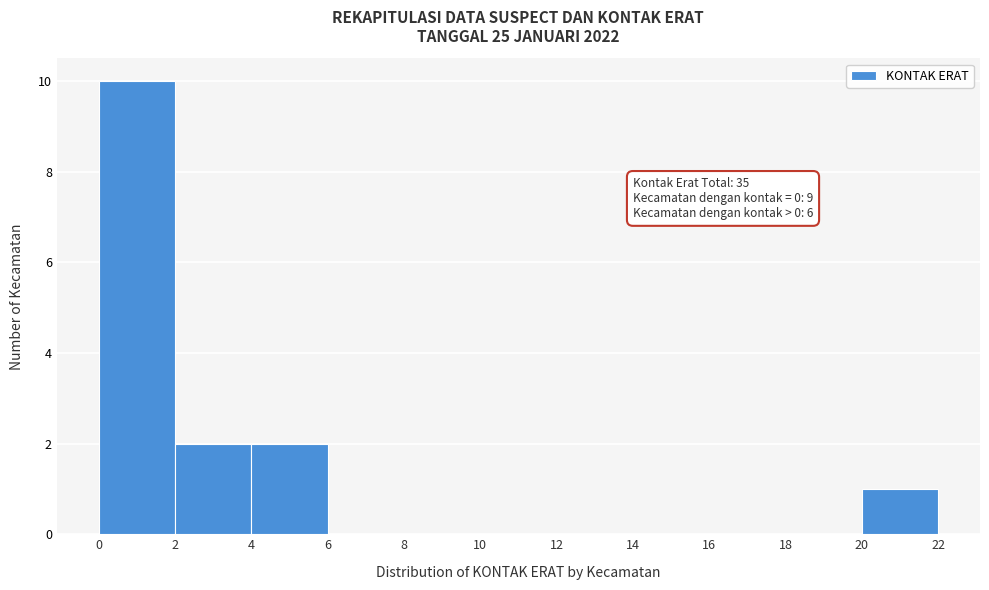

Which range on the x-axis has the tallest bar?

0 to 2